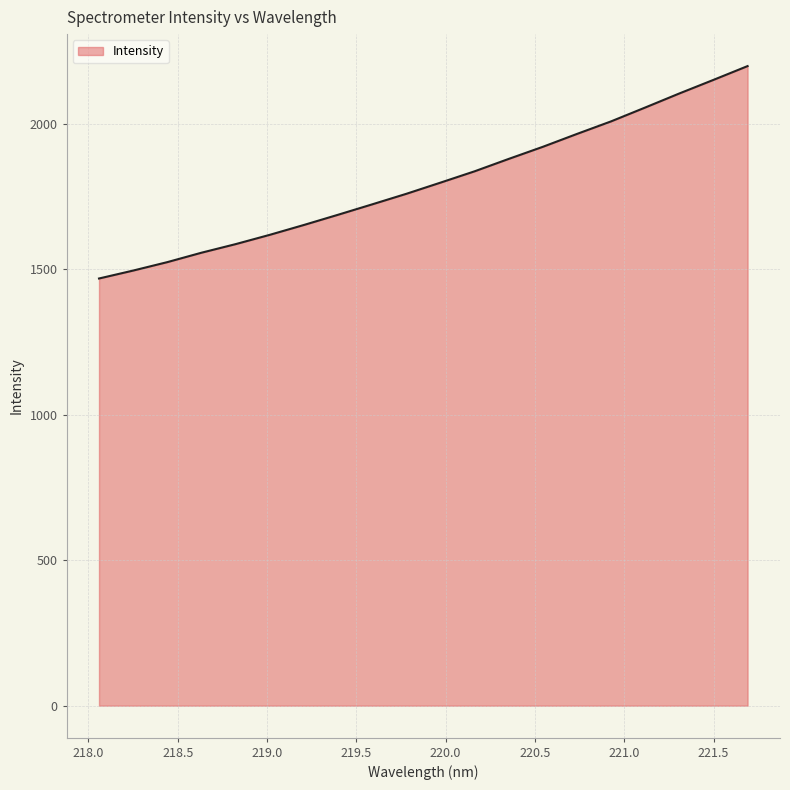

What is the maximum value shown in the chart?

2198.1